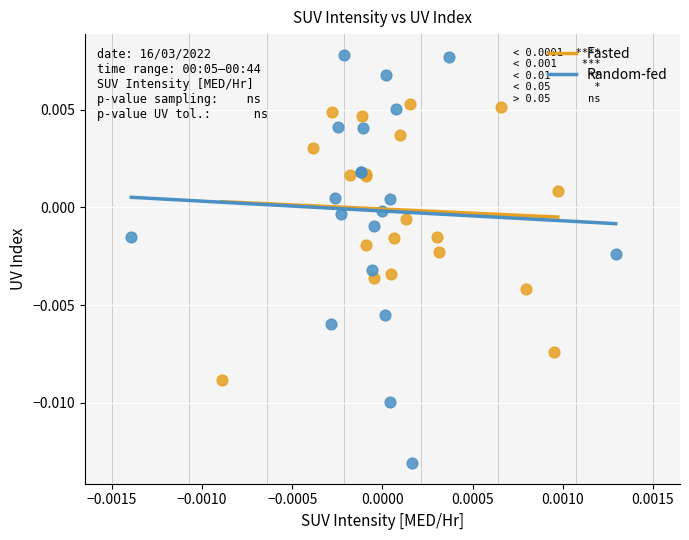

Which series has the largest Y range (max minus min)?

Random-fed